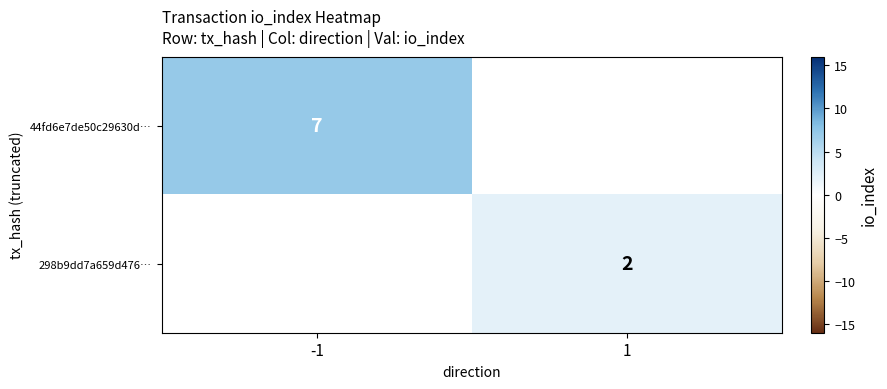

True or false: 298b9dd7a659d476… has a value of 3 at 1.

False